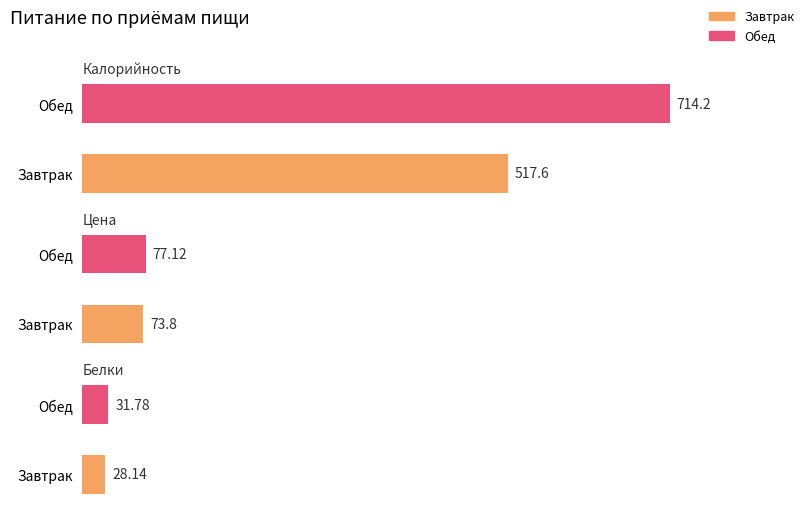

What is the spread (max minus min) of values at Завтрак?

489.5